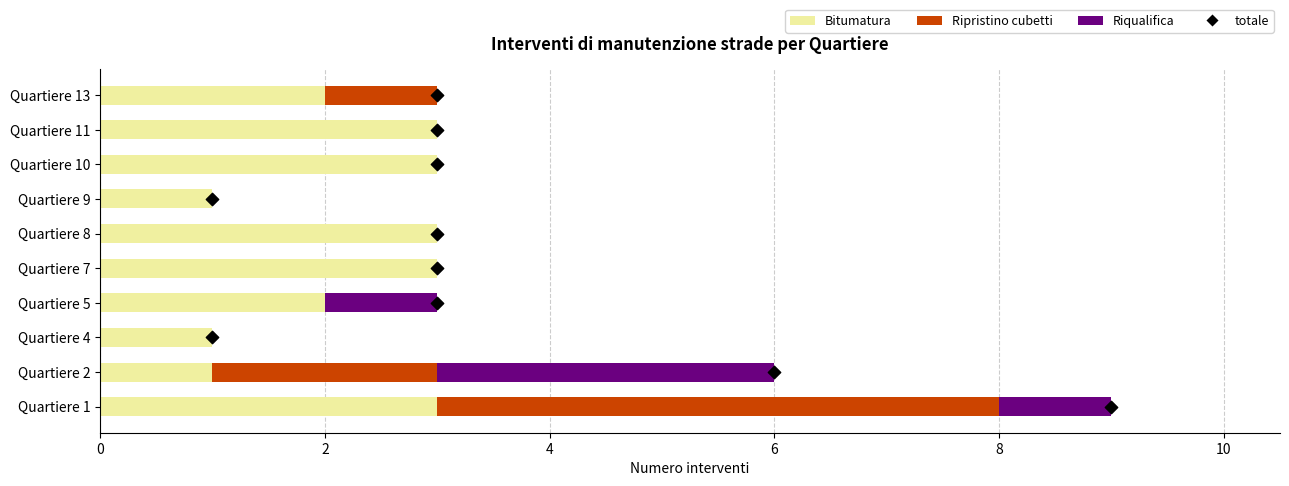

Is the value of Riqualifica at Quartiere 4 greater than the value of Ripristino cubetti at Quartiere 4?

No